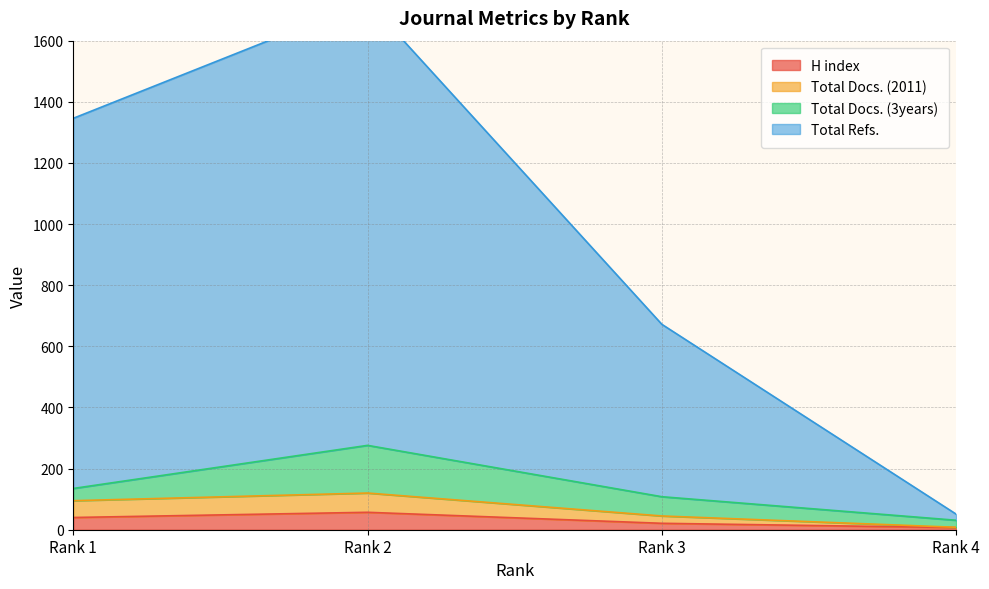

True or false: Total Docs. (2011) has a value of 149 at Rank 1.

False